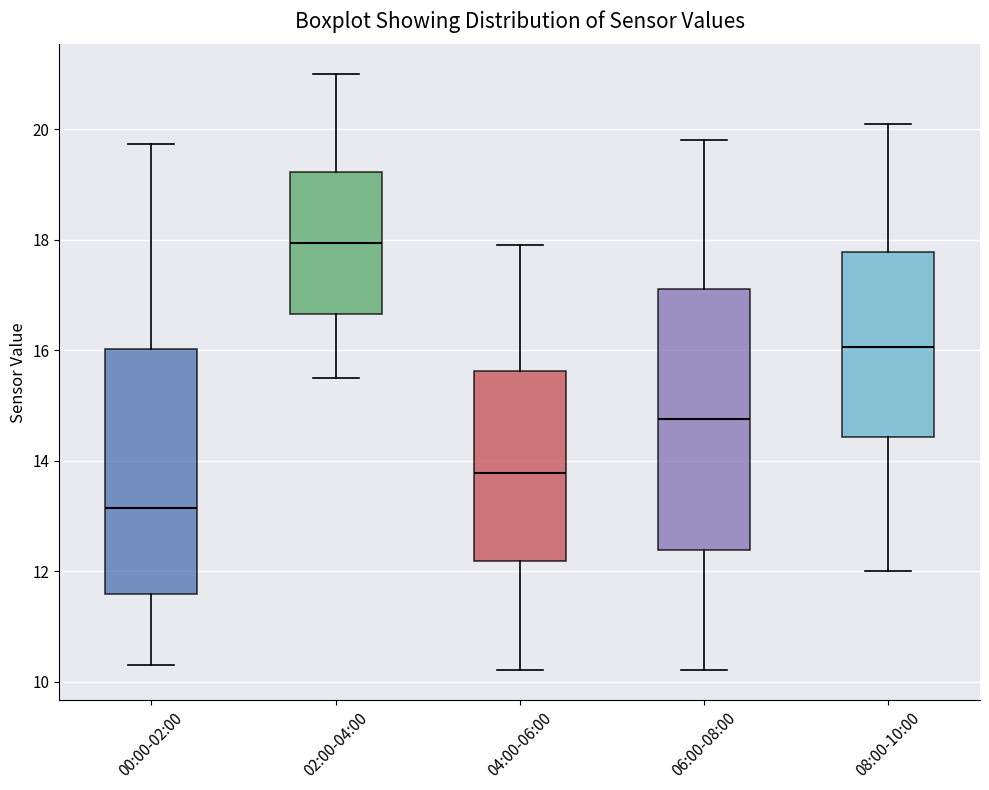

Where does the lower whisker of the box for 00:00-02:00 end on the y-axis? The values are not printed on the chart, so give them approximately, as read against the axis.

10.4